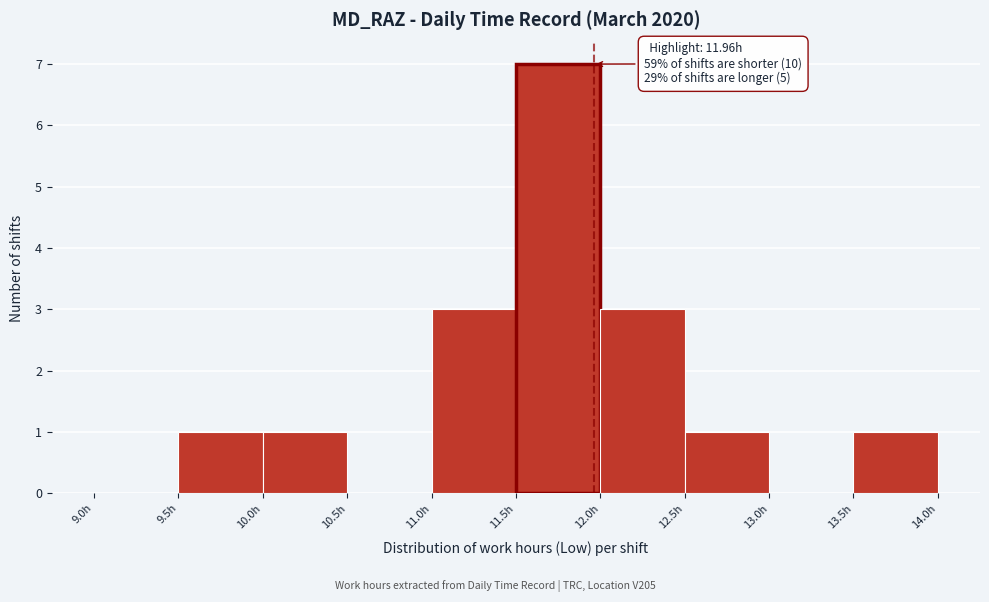

Over which range of the x-axis is the bar tallest?

11.5 to 12.0